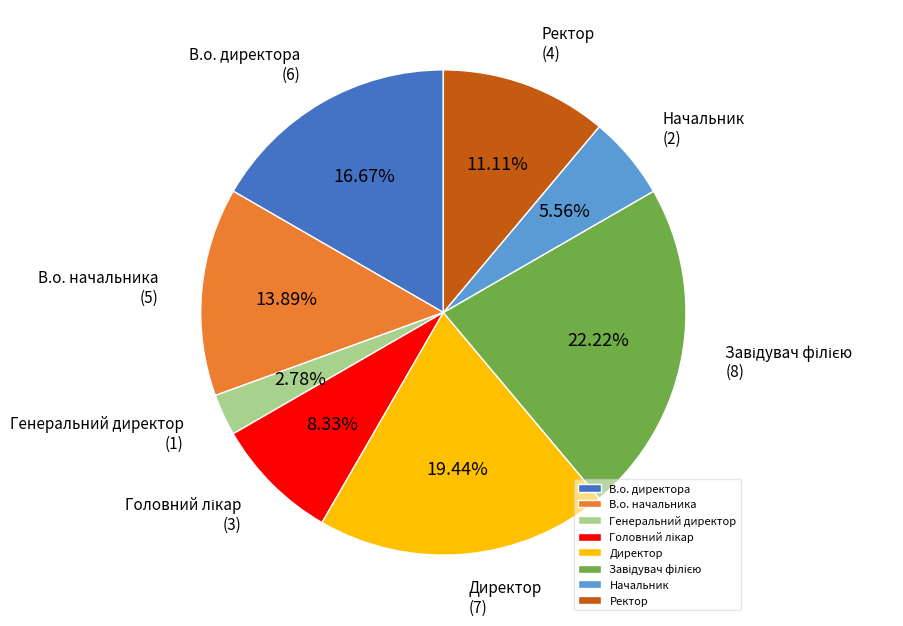

Does Начальник represent more than half of the total?

No